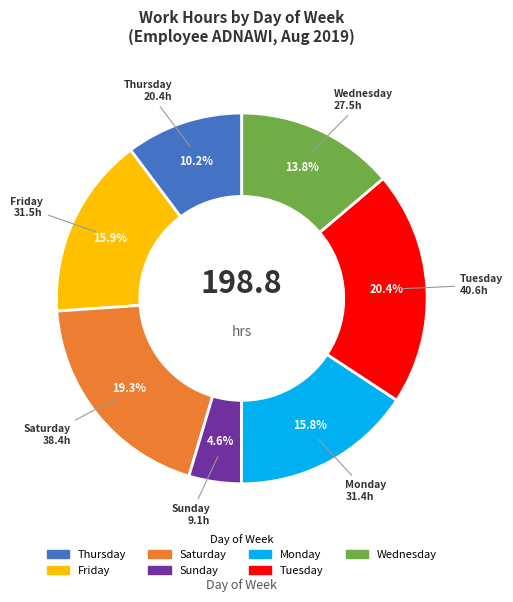

To the nearest percent, what is the average slice percentage?

14%